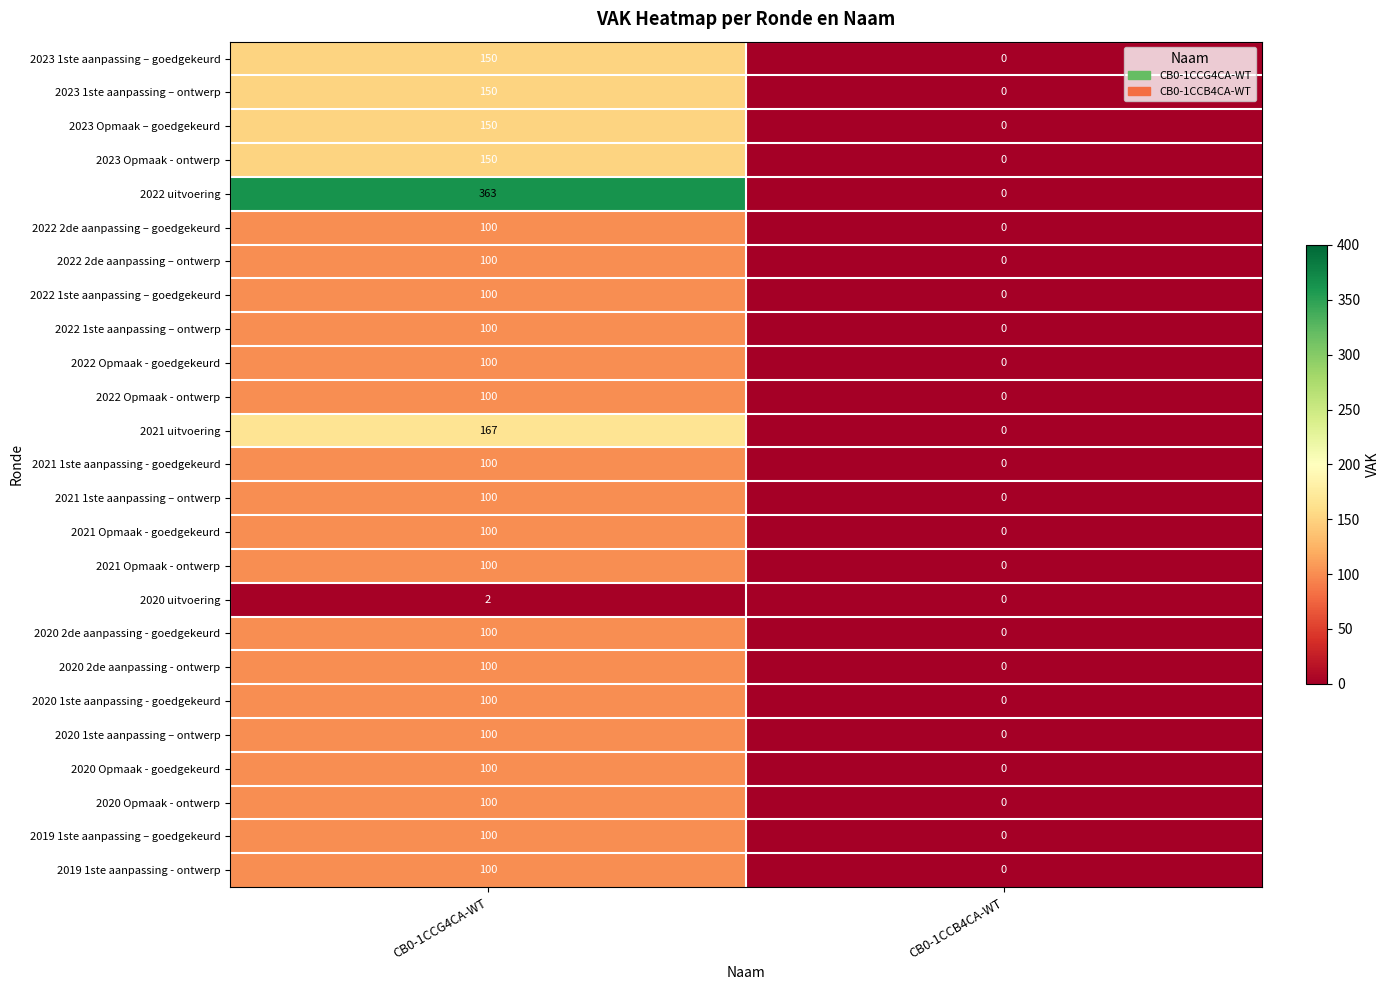

What is the difference between the maximum and minimum values in the 2022 1ste aanpassing – goedgekeurd series?

100